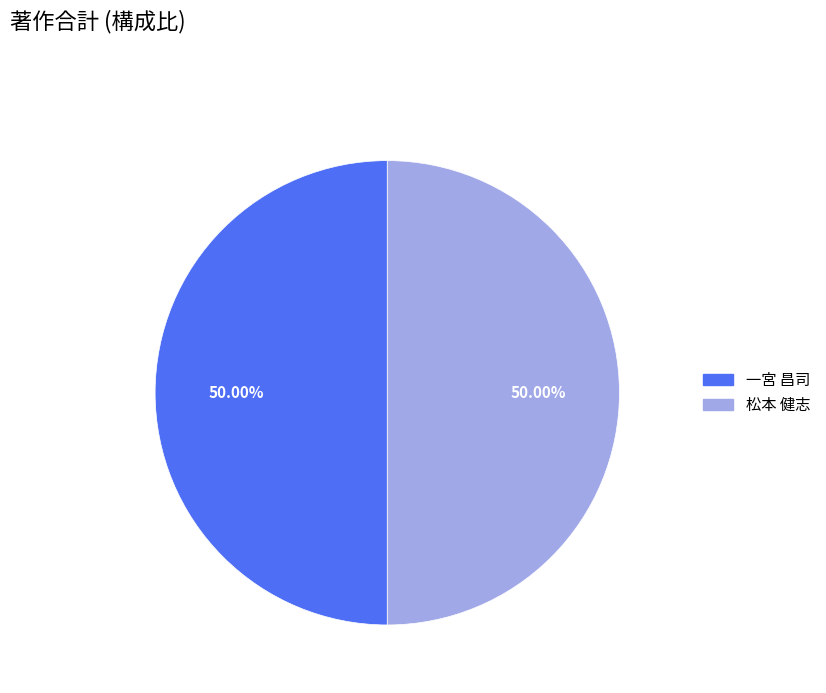

Which category has the biggest portion of the pie?

一宮 昌司